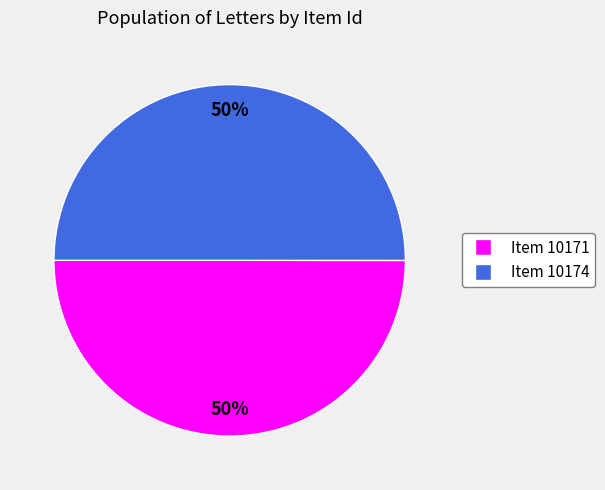

To the nearest percent, what percentage of the pie is Item 10174?

50%